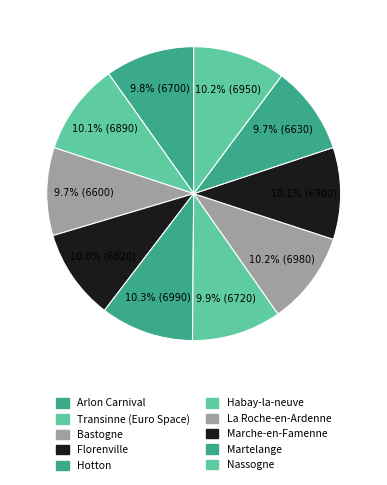

Which slice is the smallest?

Bastogne